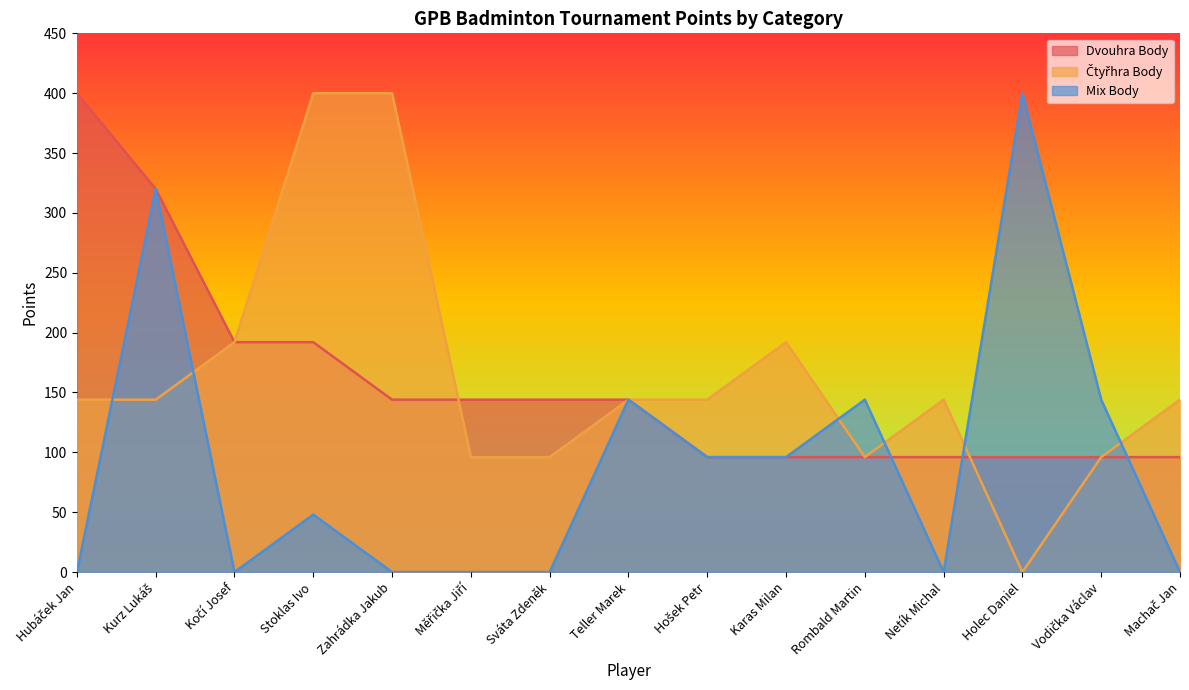

Where does the Čtyřhra Body series first go above 144?

Kočí Josef